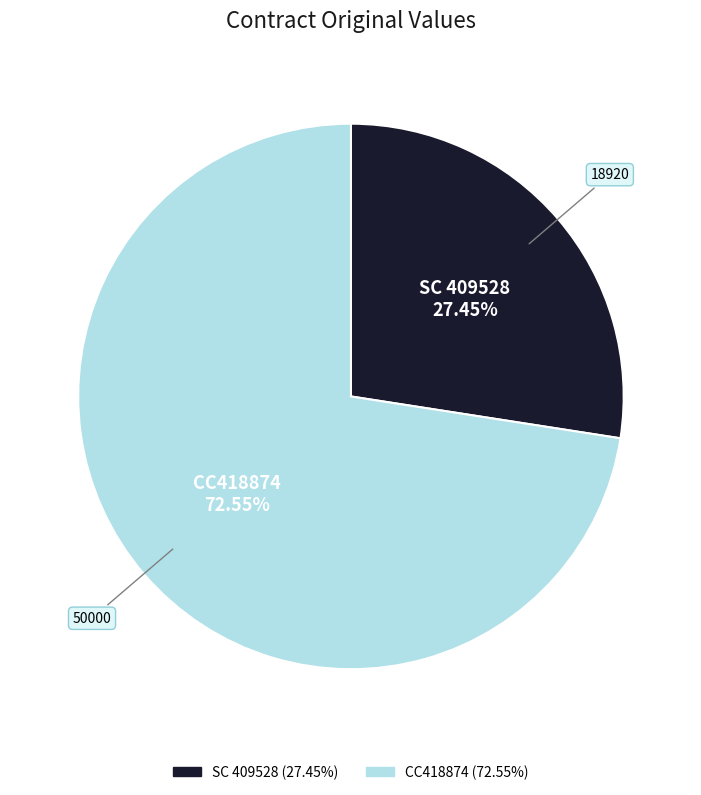

What is the largest slice in the pie chart?

CC418874